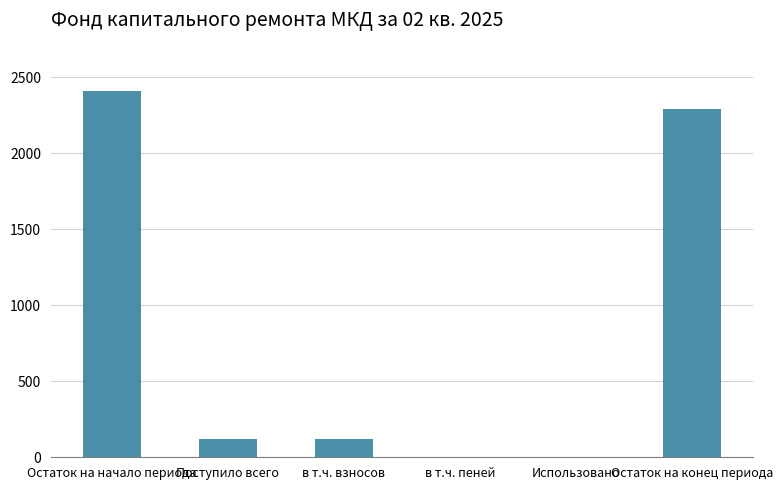

Are the bars grouped side by side (vs. stacked)?

No